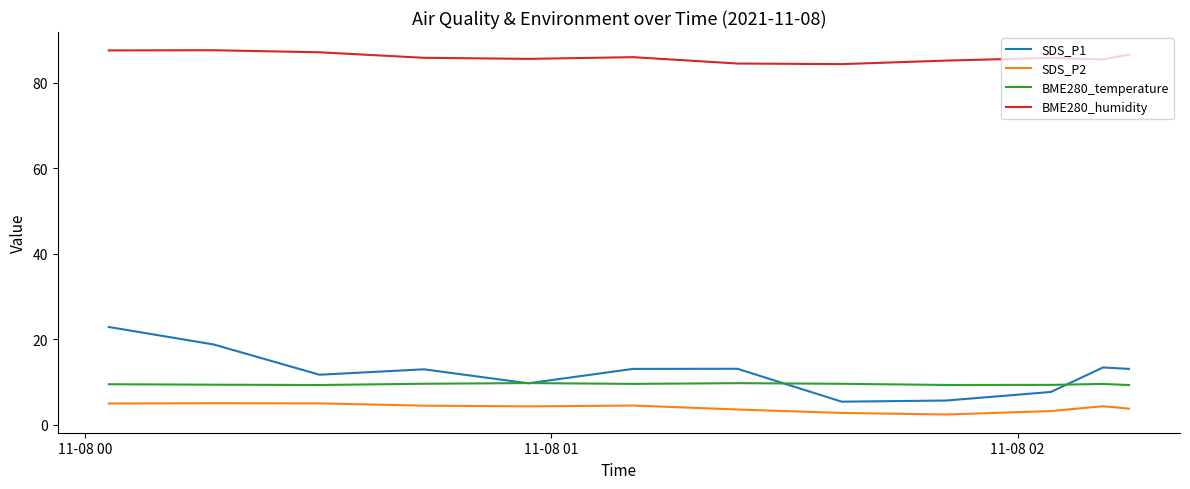

In SDS_P1, how many points are lower than both neighbors (excluding endpoints)?

3